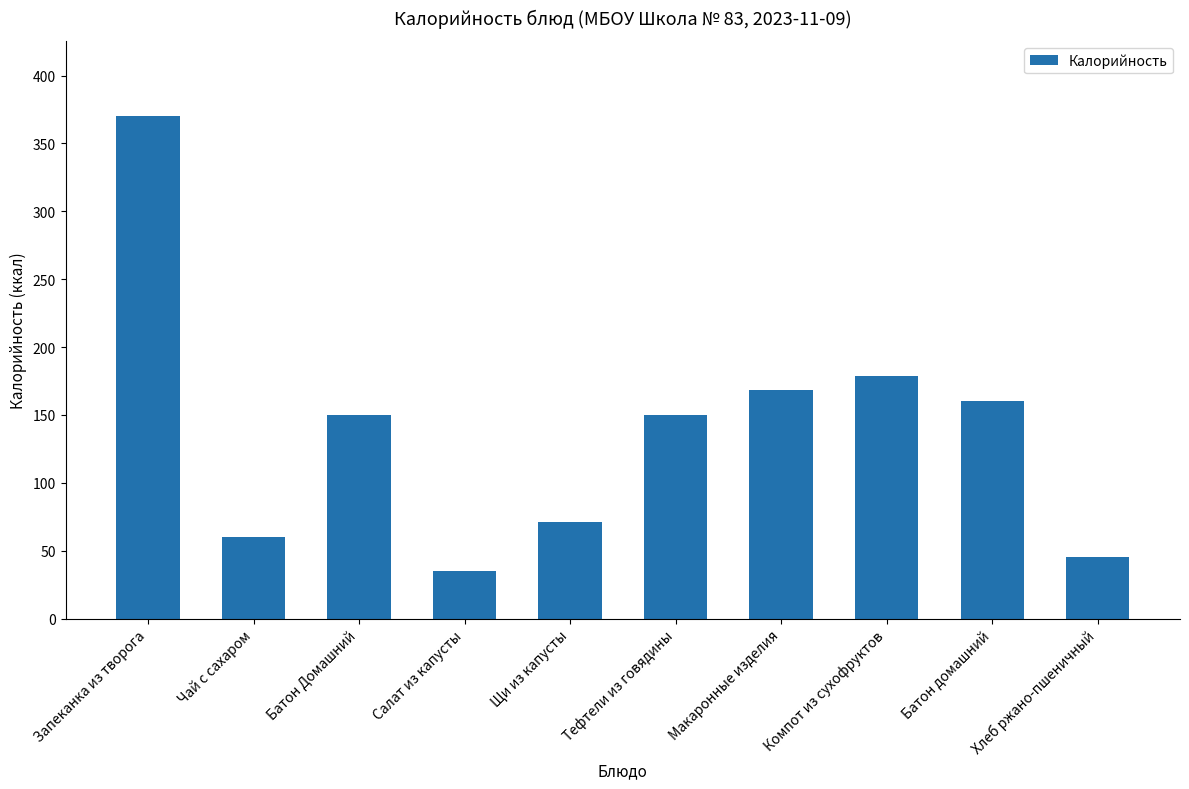

At which label is the value closest to 202?

Компот из сухофруктов